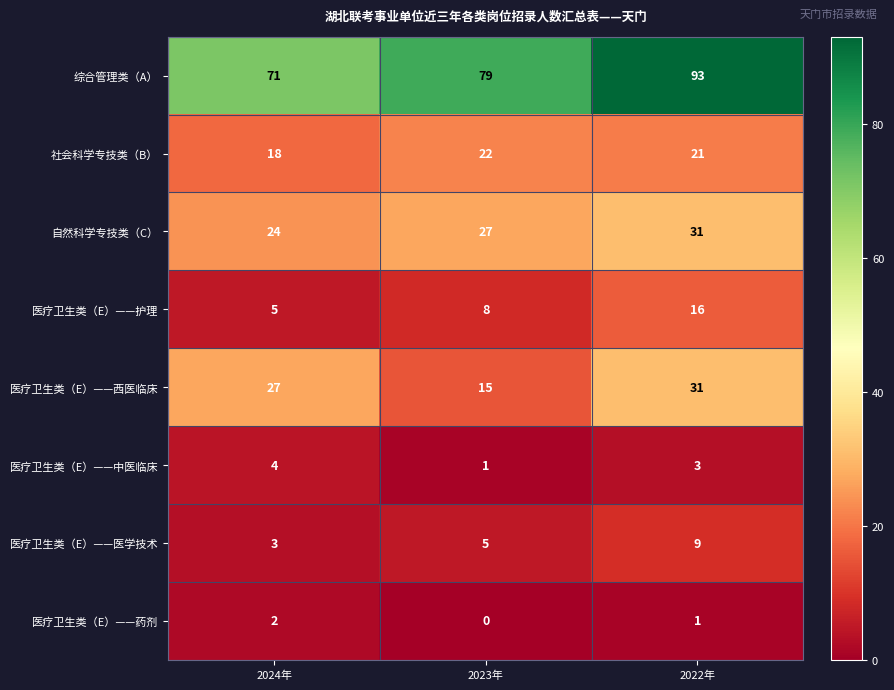

What value does the 医疗卫生类（E）——中医临床 series have at 2024年?

4